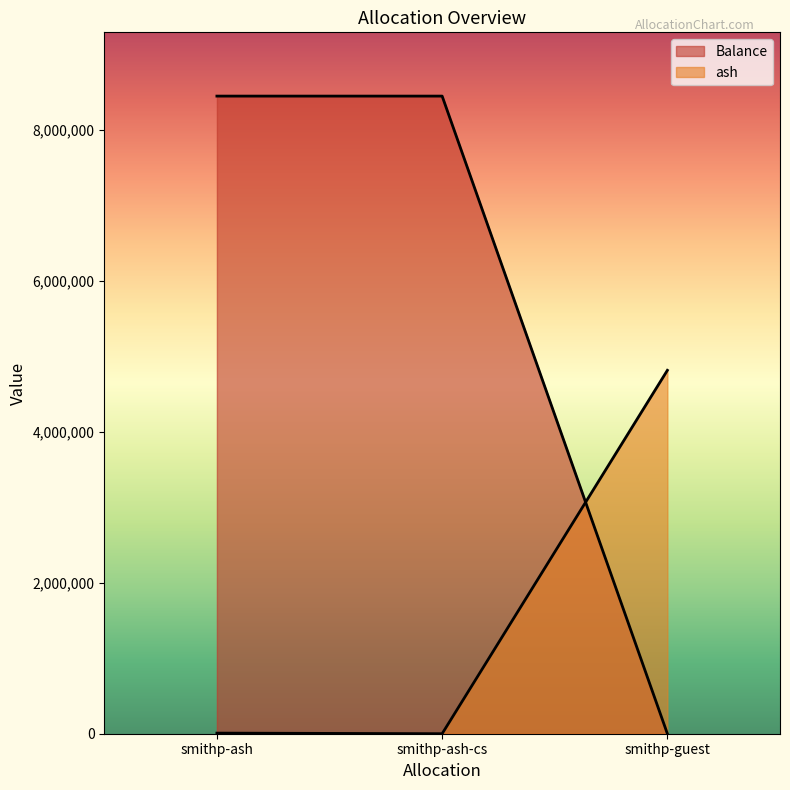

What is the label of the 3rd point from the left?

smithp-guest